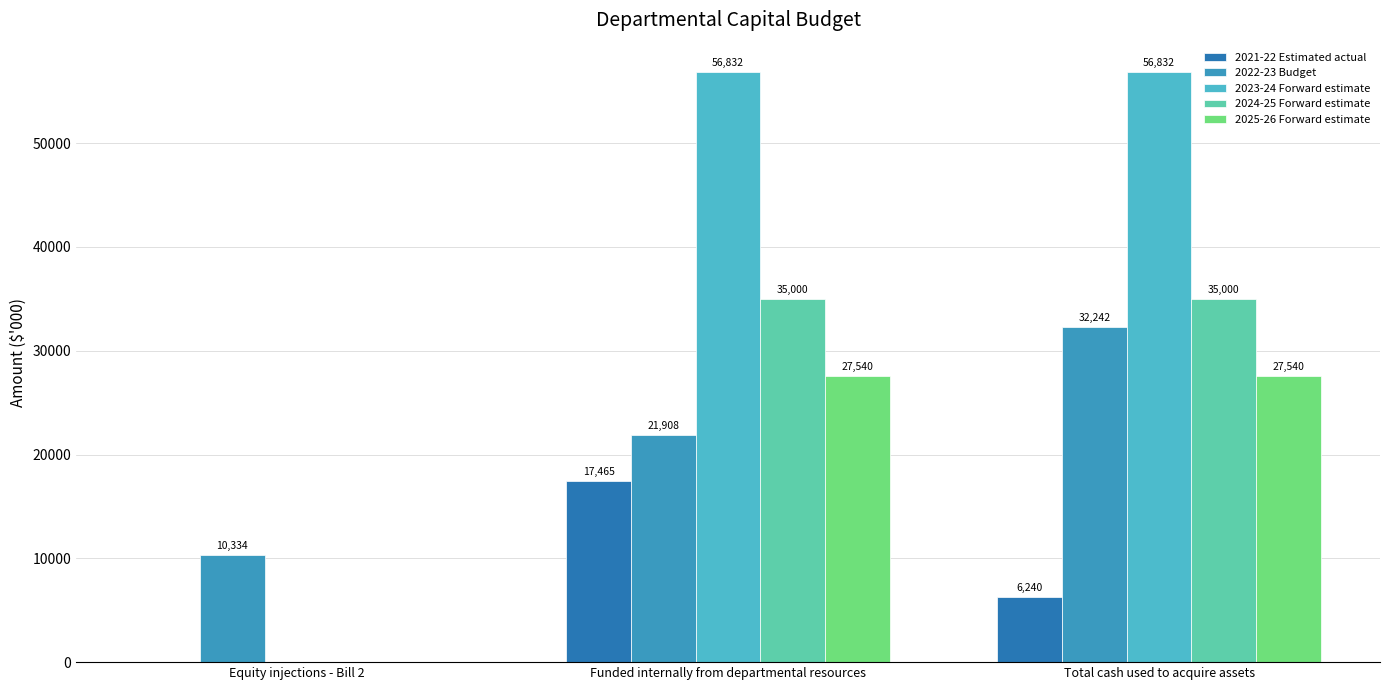

How many groups of bars are there?

3